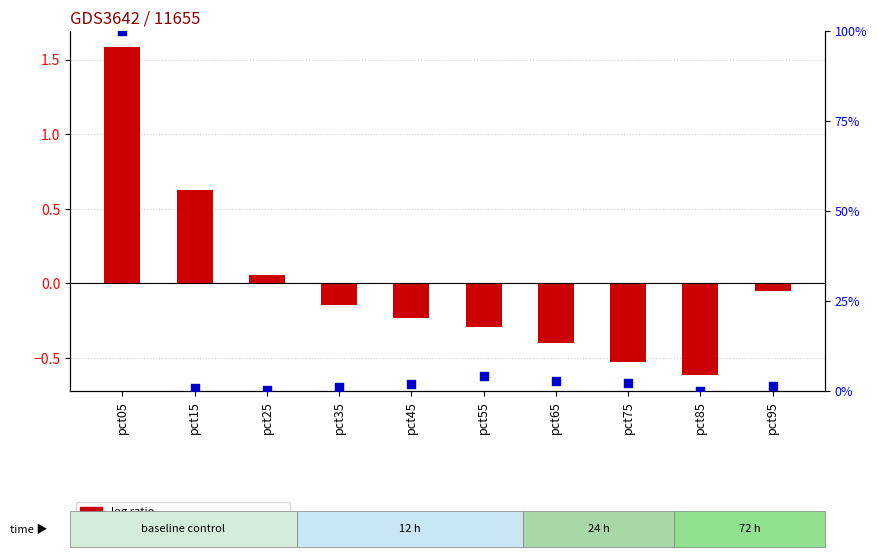

What is the total value across all series at pct25?

0.2